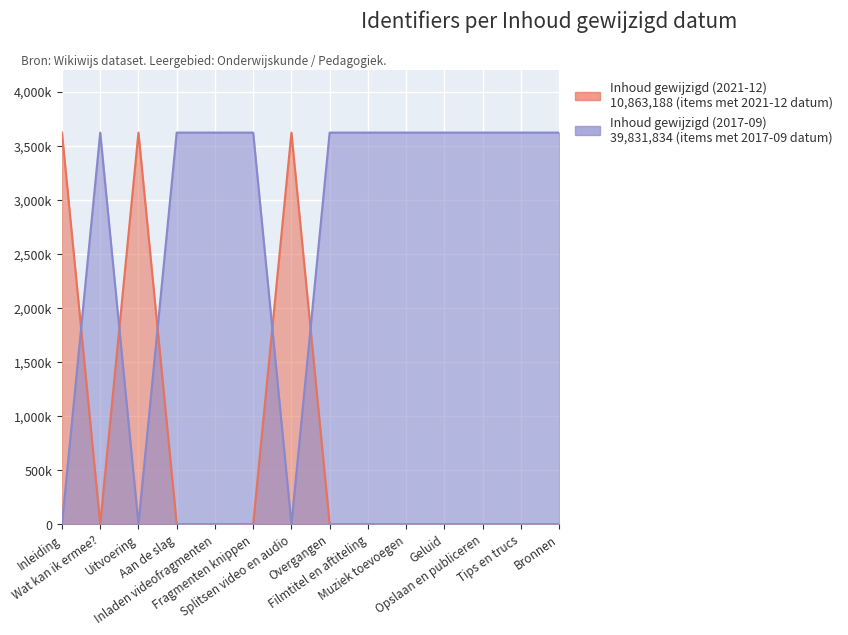

Where is the first local maximum for Inhoud gewijzigd (2021-12)?

Uitvoering